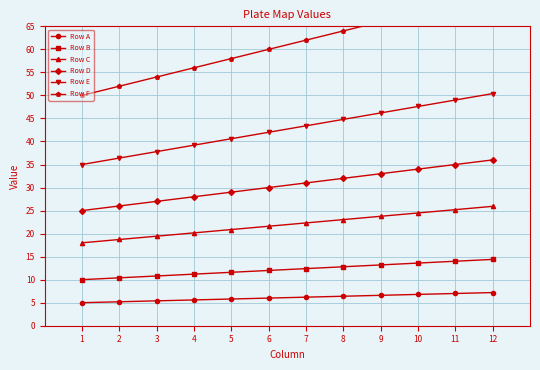

Reading left to right, transcribe all the data shown in this chart.

Row A: 1=5.0	2=5.2	3=5.4	4=5.6	5=5.8	6=6.0	7=6.2	8=6.4	9=6.6	10=6.8	11=7.0	12=7.2
Row B: 1=10.0	2=10.4	3=10.8	4=11.2	5=11.6	6=12.0	7=12.4	8=12.8	9=13.2	10=13.6	11=14.0	12=14.4
Row C: 1=18.0	2=18.7	3=19.4	4=20.2	5=20.9	6=21.6	7=22.3	8=23.0	9=23.8	10=24.5	11=25.2	12=25.9
Row D: 1=25.0	2=26.0	3=27.0	4=28.0	5=29.0	6=30.0	7=31.0	8=32.0	9=33.0	10=34.0	11=35.0	12=36.0
Row E: 1=35.0	2=36.4	3=37.8	4=39.2	5=40.6	6=42.0	7=43.4	8=44.8	9=46.2	10=47.6	11=49.0	12=50.4
Row F: 1=50.0	2=52.0	3=54.0	4=56.0	5=58.0	6=60.0	7=62.0	8=64.0	9=66.0	10=68.0	11=70.0	12=72.0